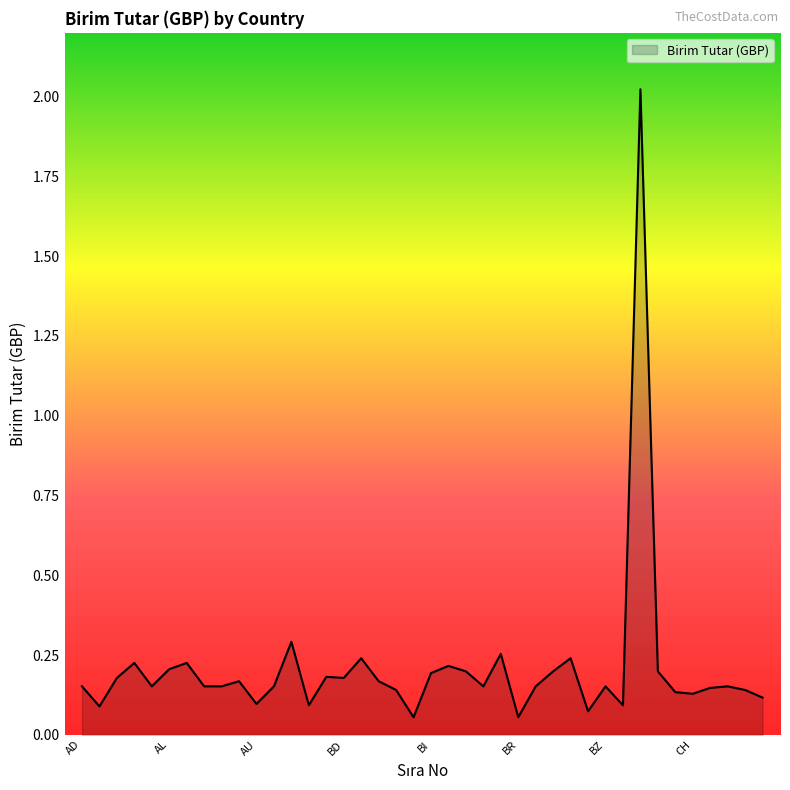

Reading left to right, extract all data points from this chart.

0.2	0.1	0.2	0.2	0.2	0.2	0.2	0.2	0.2	0.2	0.1	0.2	0.3	0.1	0.2	0.2	0.2	0.2	0.1	0.1	0.2	0.2	0.2	0.2	0.3	0.1	0.2	0.2	0.2	0.1	0.2	0.1	2.0	0.2	0.1	0.1	0.1	0.2	0.1	0.1